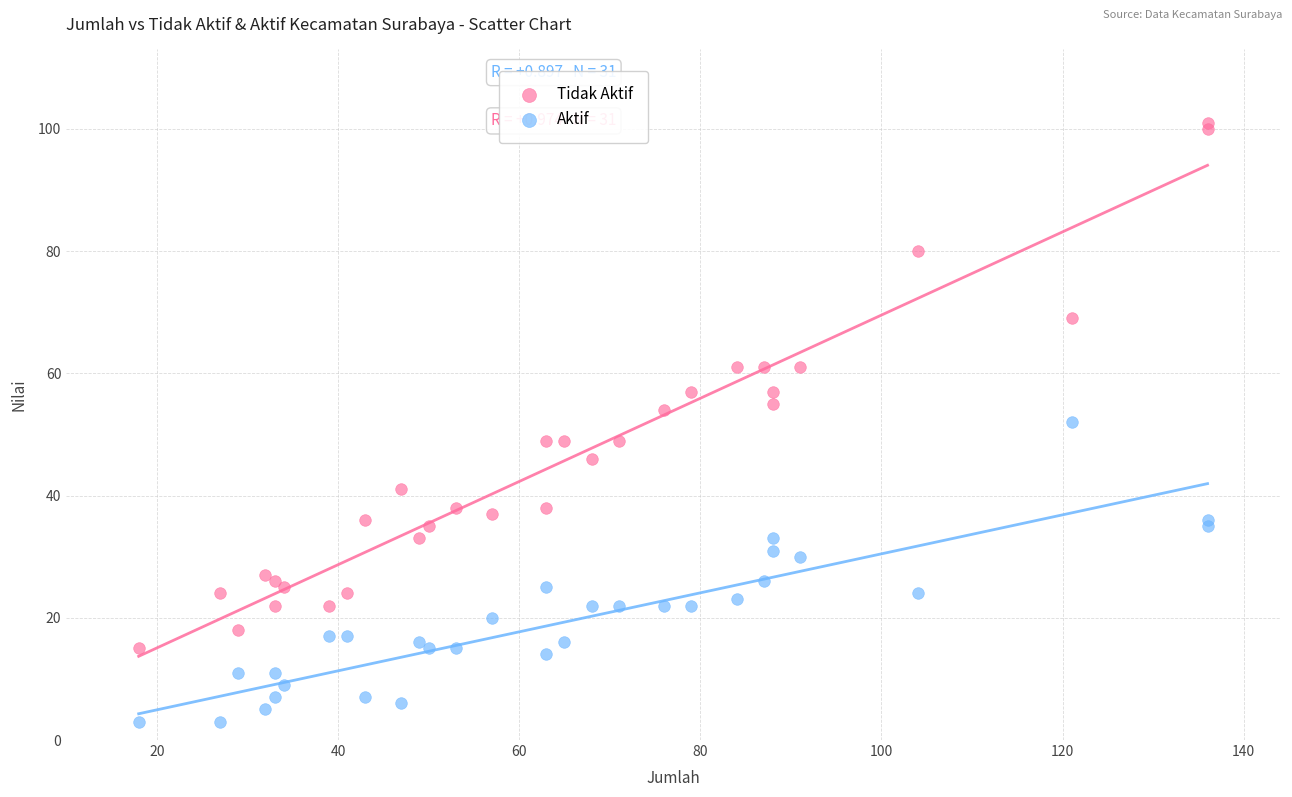

Which series reaches the minimum Y coordinate?

Aktif